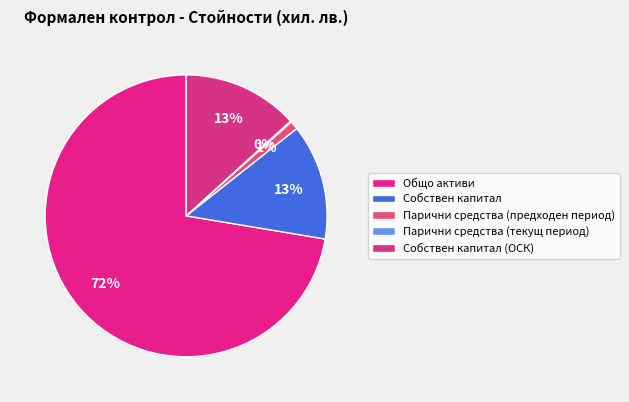

Which slice is the largest?

Общо активи